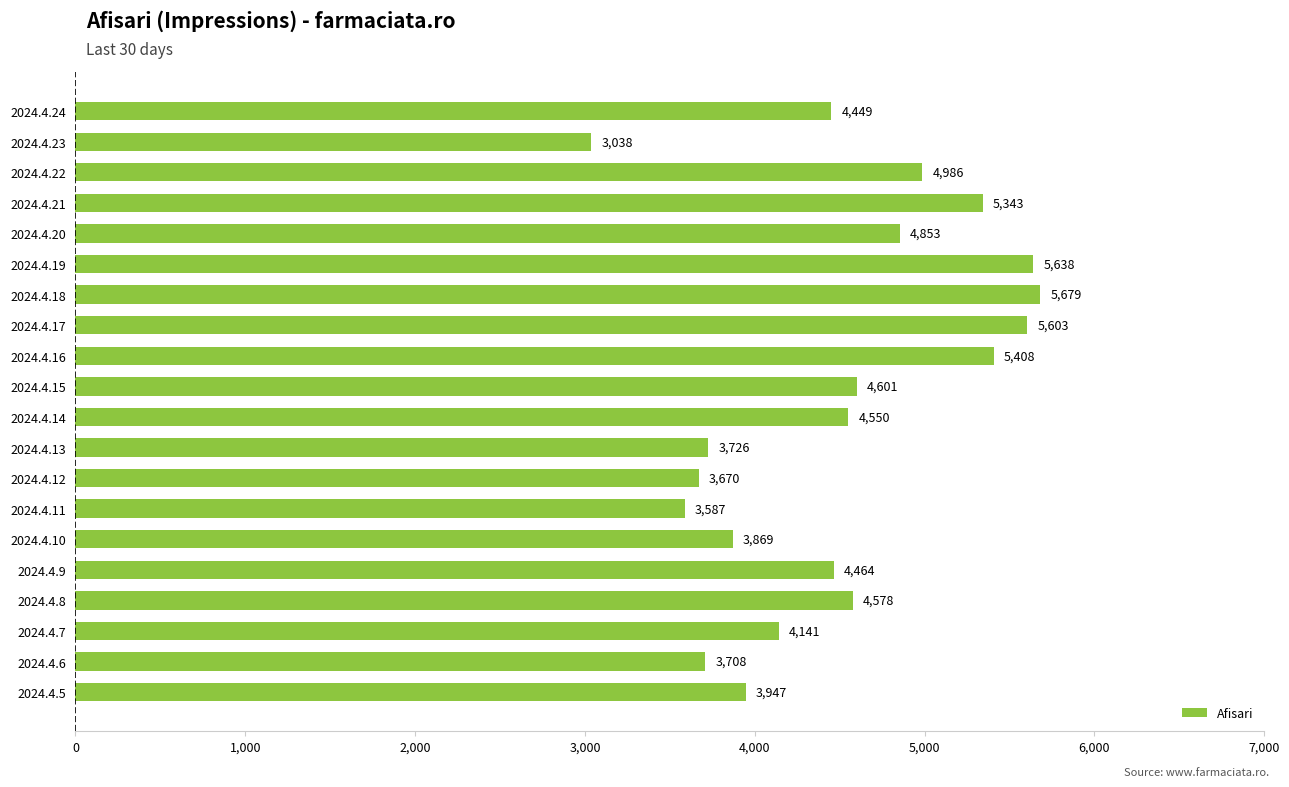

List the labels in order of value, largest first.

2024.4.18, 2024.4.19, 2024.4.17, 2024.4.16, 2024.4.21, 2024.4.22, 2024.4.20, 2024.4.15, 2024.4.8, 2024.4.14, 2024.4.9, 2024.4.24, 2024.4.7, 2024.4.5, 2024.4.10, 2024.4.13, 2024.4.6, 2024.4.12, 2024.4.11, 2024.4.23